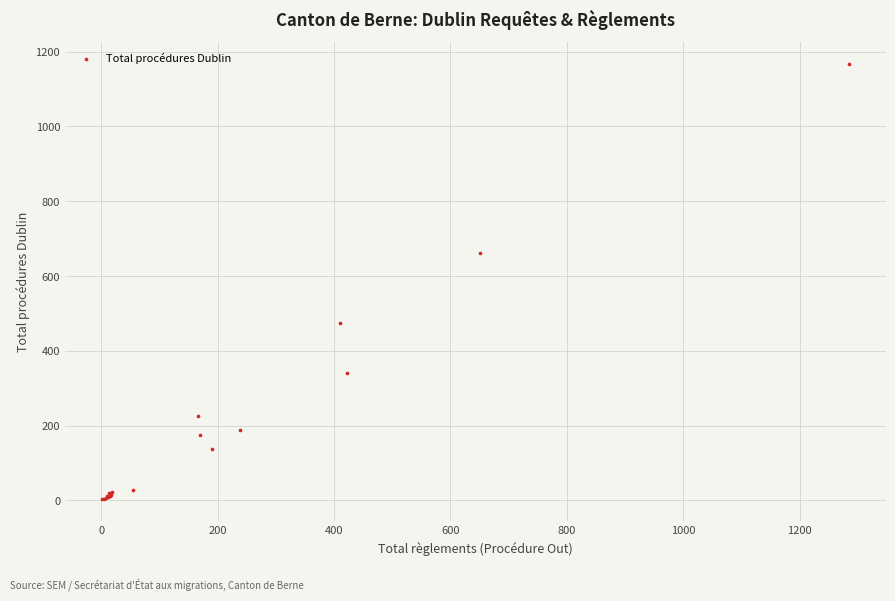

What Y value in the scatter plot is closest to 585?

663